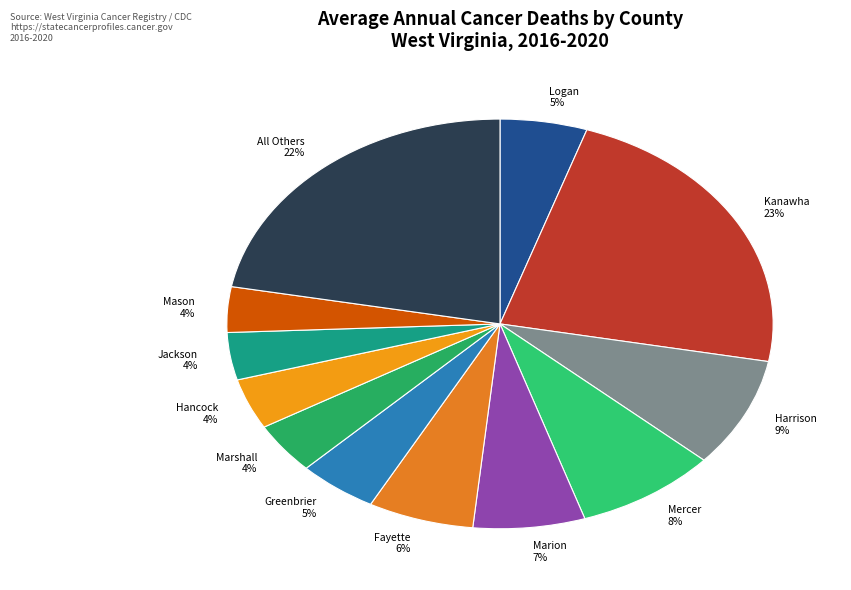

To the nearest percent, what is the combined percentage of All Others 22% and Logan 5%?

27%